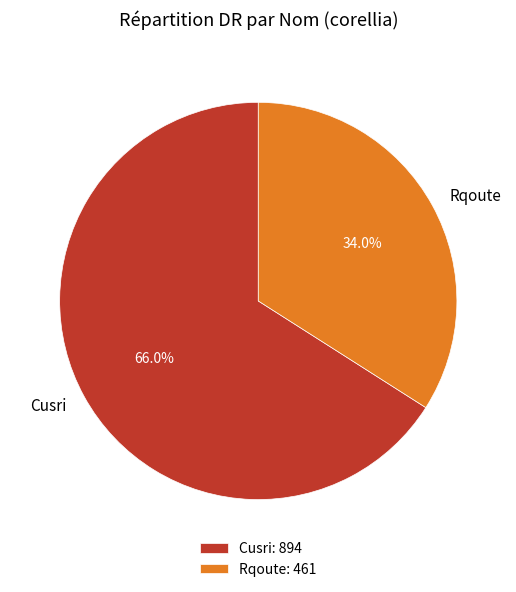

Rank the categories by value from highest to lowest.

Cusri, Rqoute